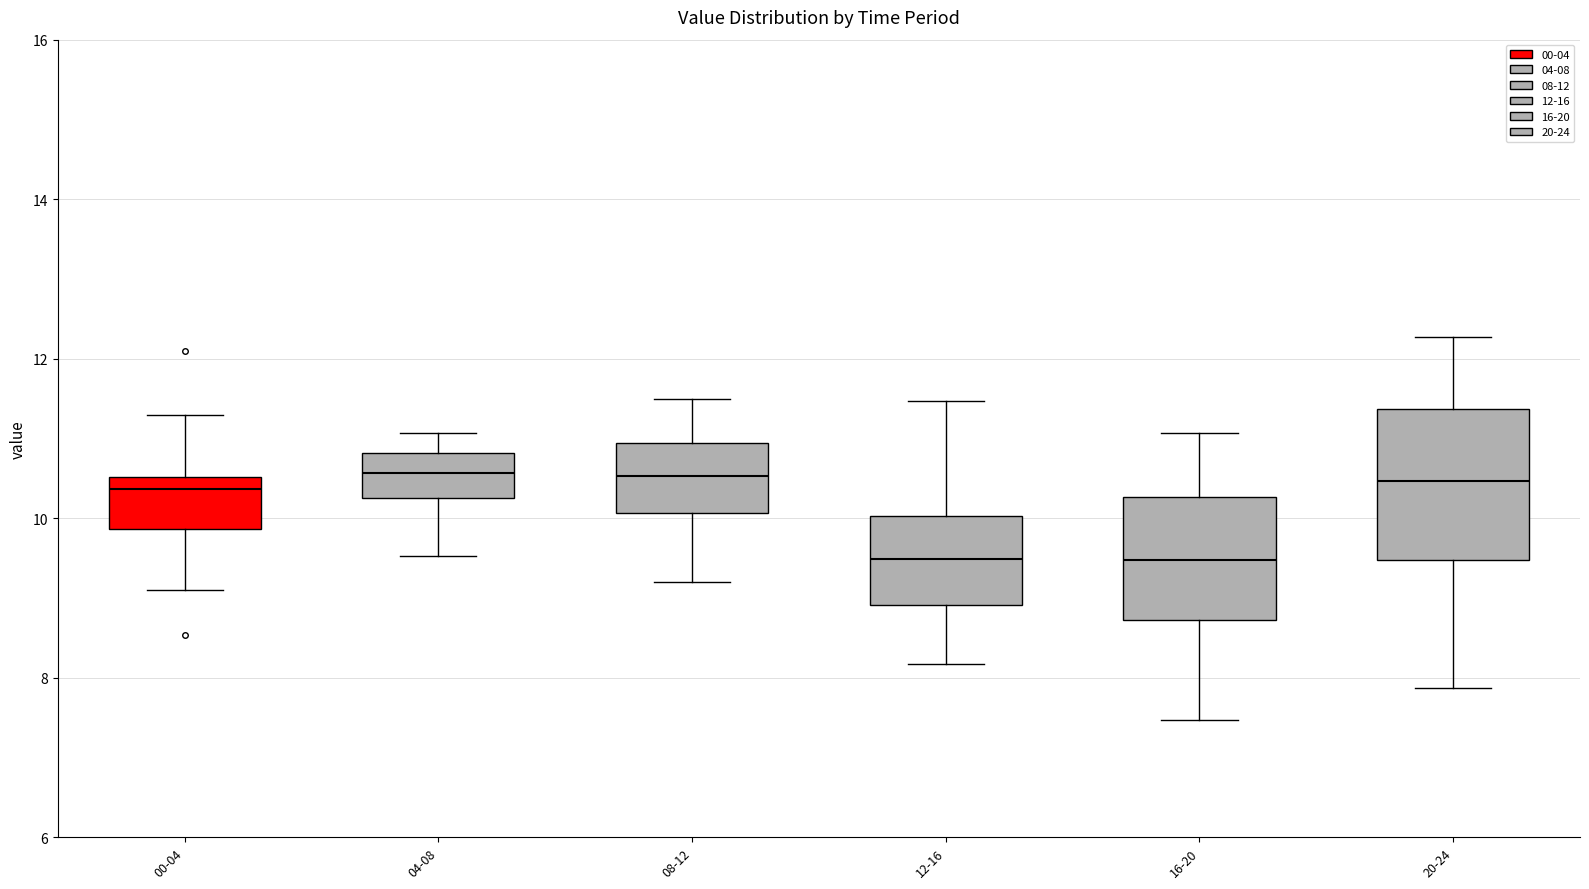

Comparing the boxes themselves (not the whiskers), which one is the tallest?

20-24